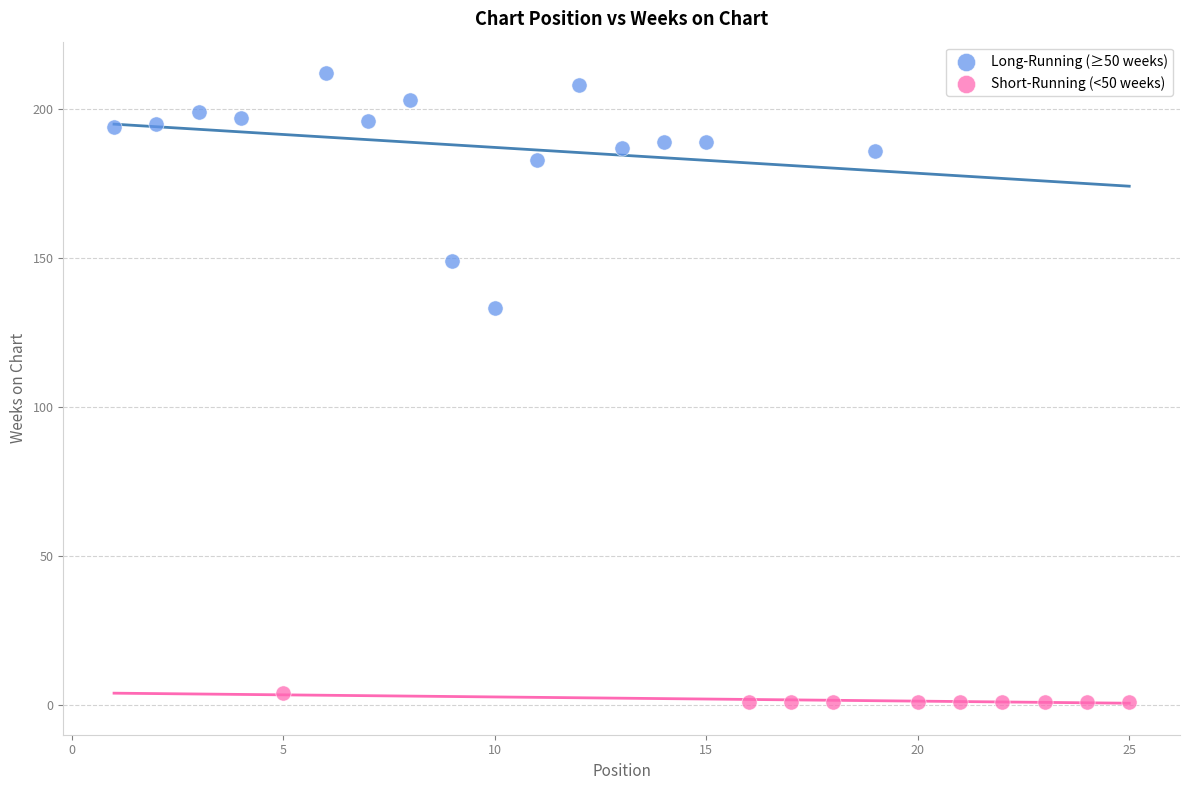

Which series contains the highest Y value?

Long-Running (≥50 weeks)